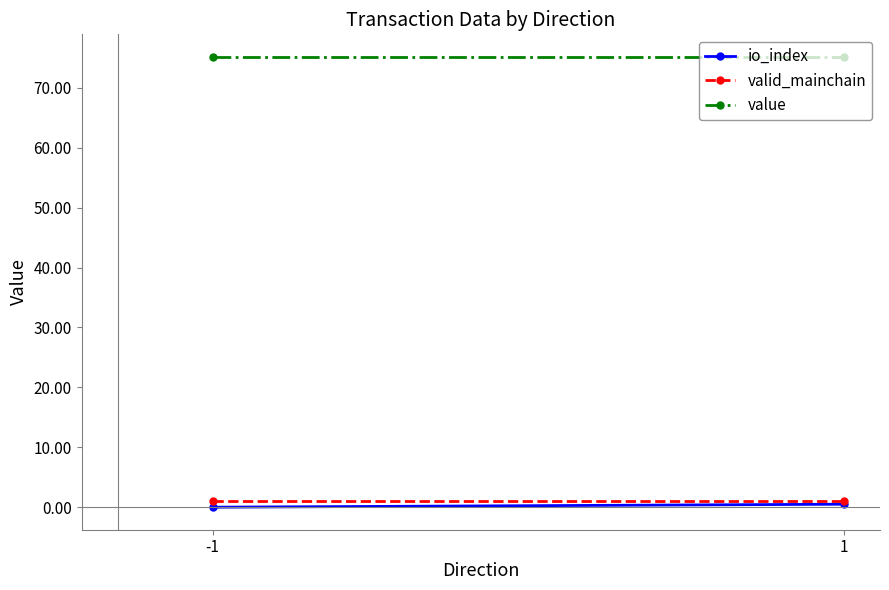

Where is io_index nearest to the value 0?

-1